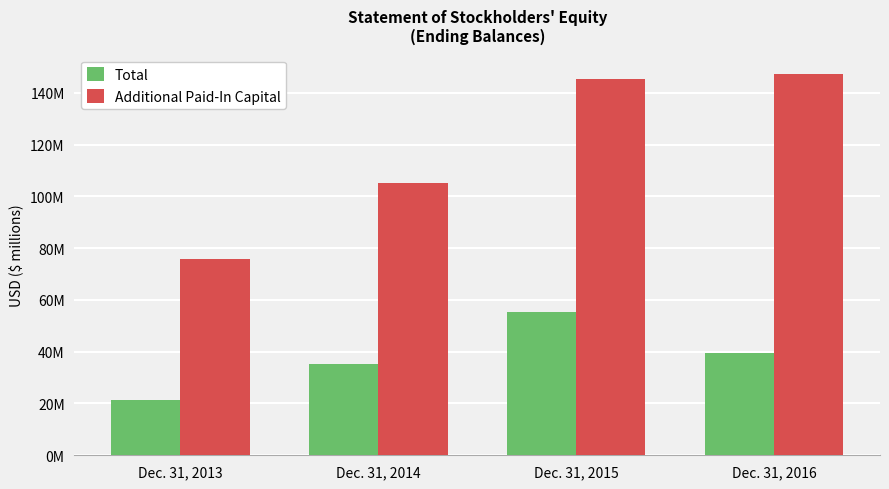

Does the chart contain any negative values?

No